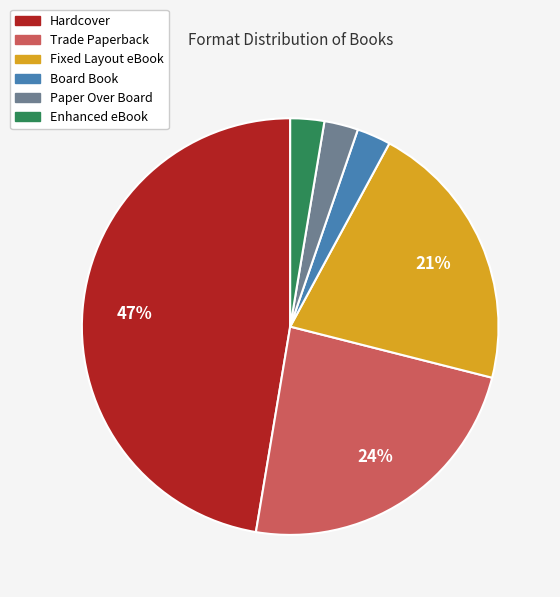

How many segments does this pie chart have?

6